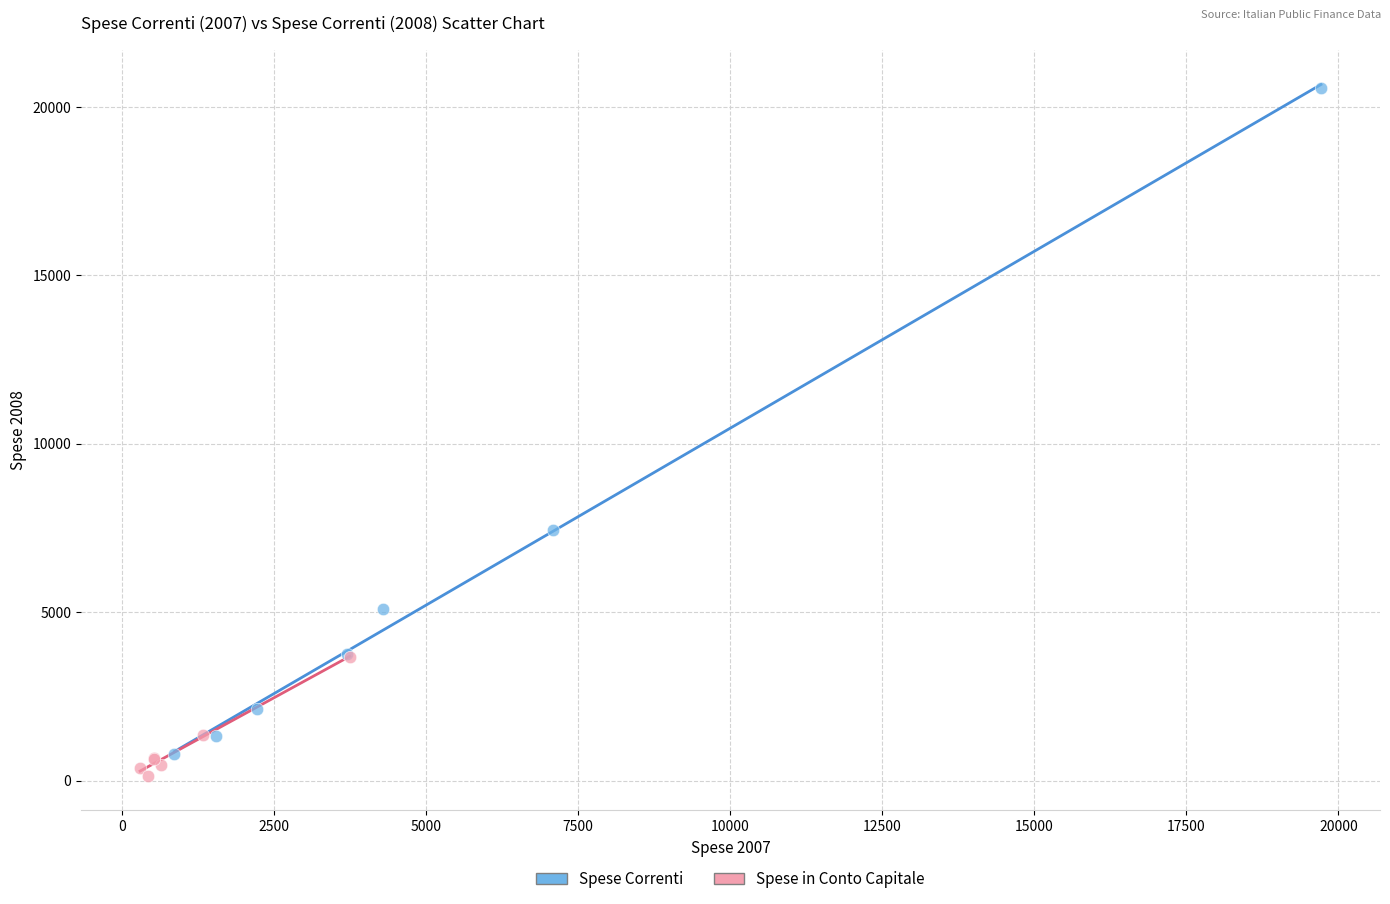

Which series contains the highest Y value?

Spese Correnti